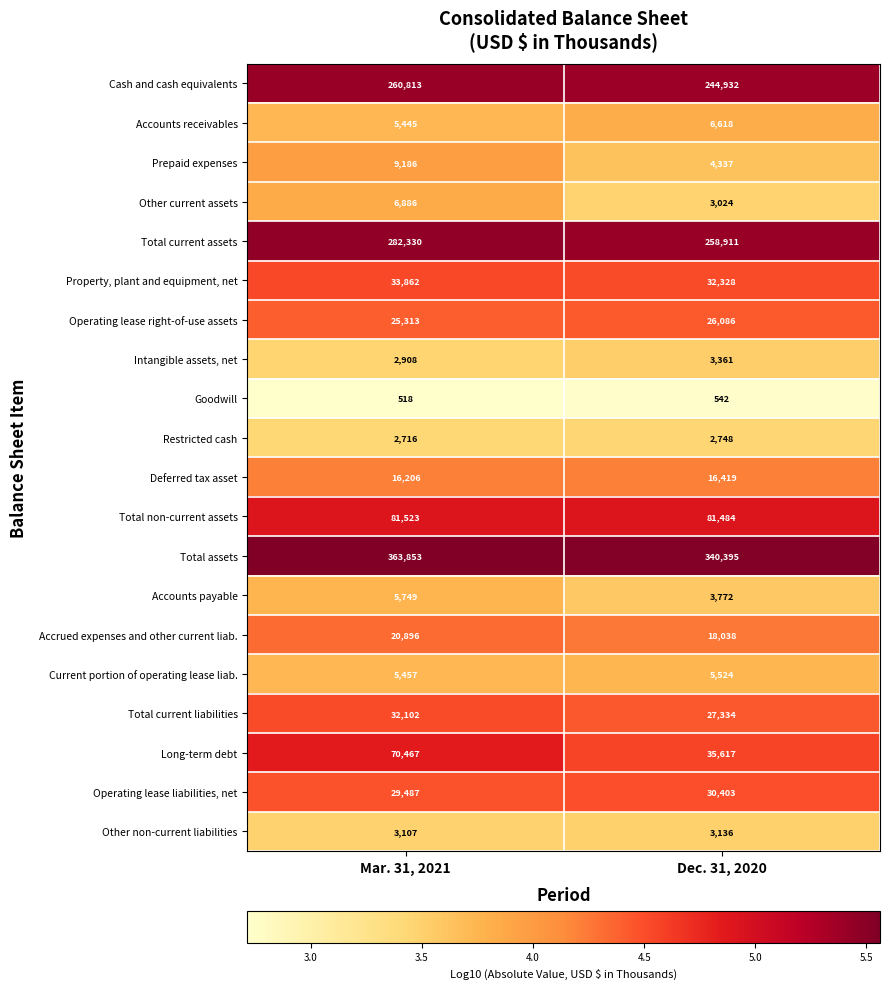

At which label is Accounts receivables closest to 6031?

Mar. 31, 2021